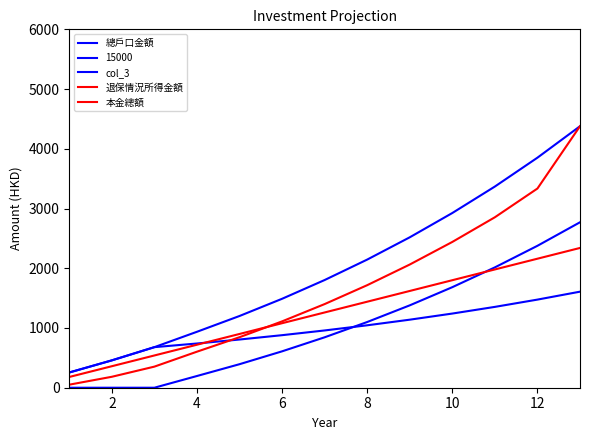

True or false: col_3 and 退保情況所得金額 cross at least once.

False